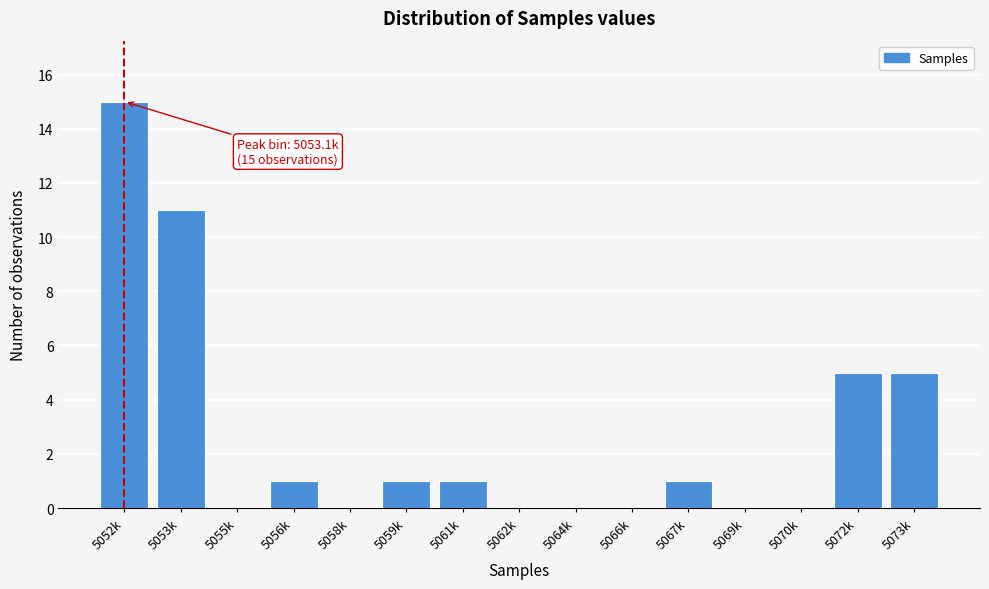

Reading left to right, what are all the values shown in this chart?

5052k=15	5053k=11	5055k=0	5056k=1	5058k=0	5059k=1	5061k=1	5062k=0	5064k=0	5066k=0	5067k=1	5069k=0	5070k=0	5072k=5	5073k=5